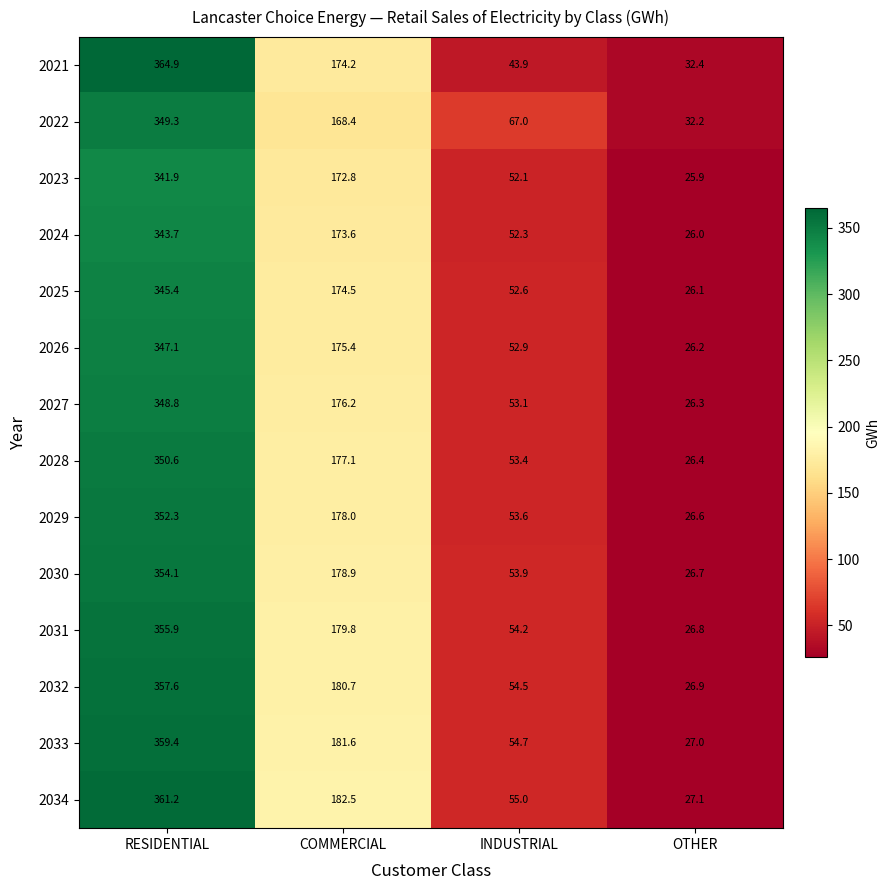

How many data points in 2032 are less than 180?

2